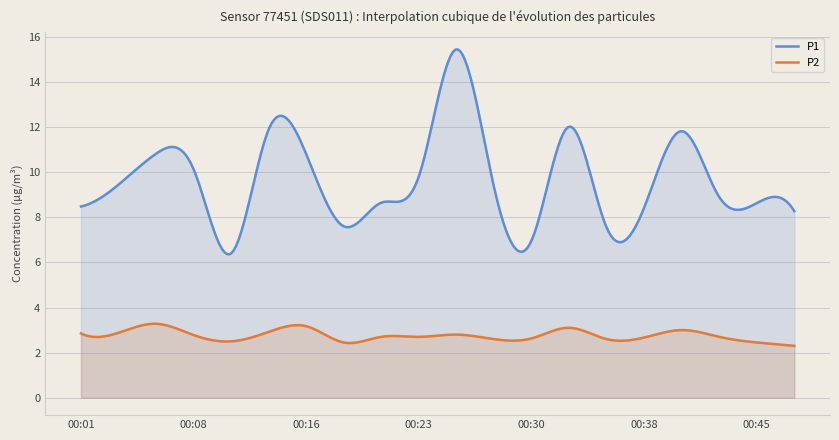

List the labels in order of P1 value, largest first.

00:25, 00:33, 00:13, 00:40, 00:06, 00:16, 00:08, 00:23, 00:03, 00:28, 00:42, 00:21, 00:45, 00:01, 00:38, 00:47, 00:18, 00:35, 00:30, 00:11